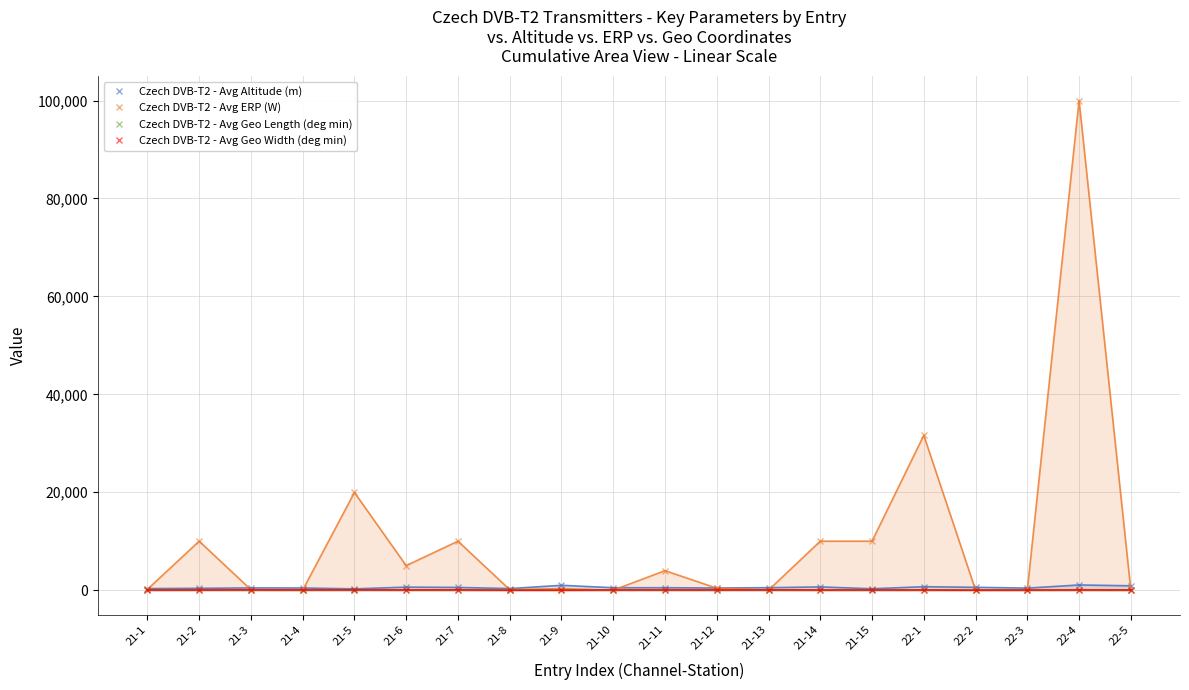

How many lines are shown in the chart?

4